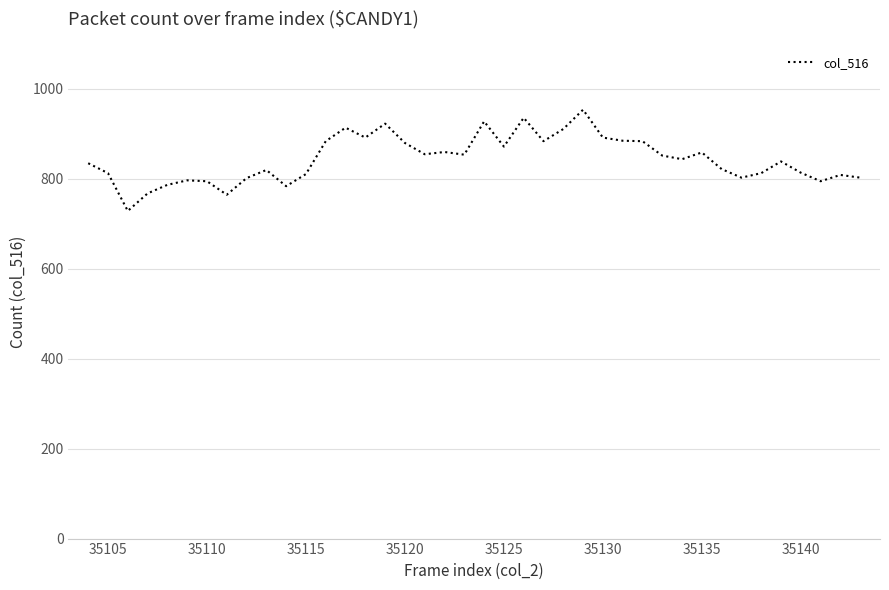

What is the smallest value displayed?

728